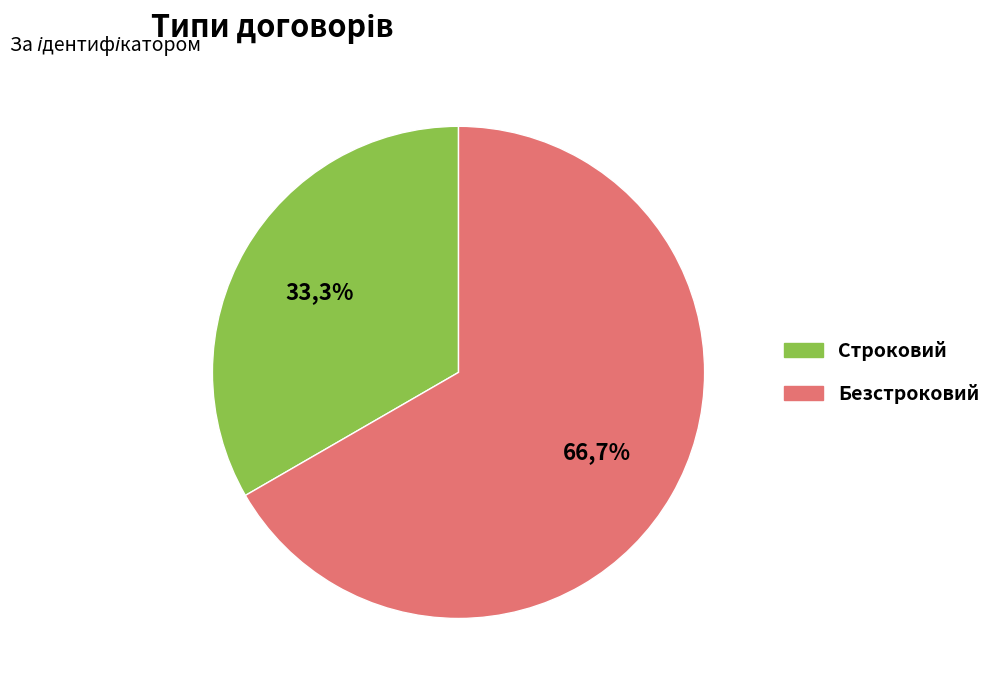

Which category has the smallest portion of the pie?

Строковий